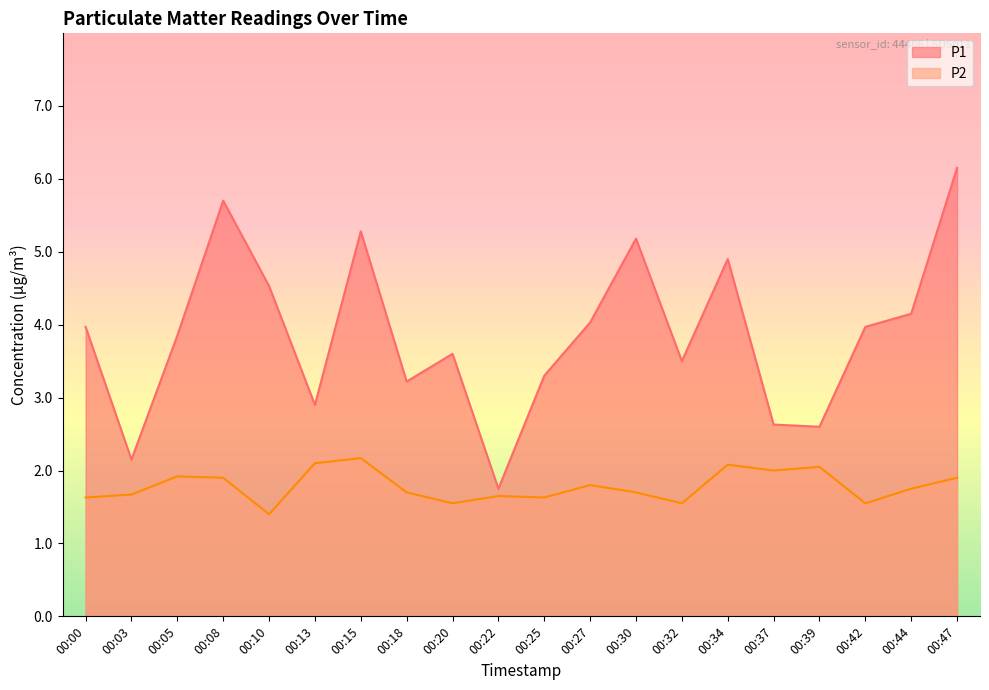

At which label does P1 reach its peak?

00:47